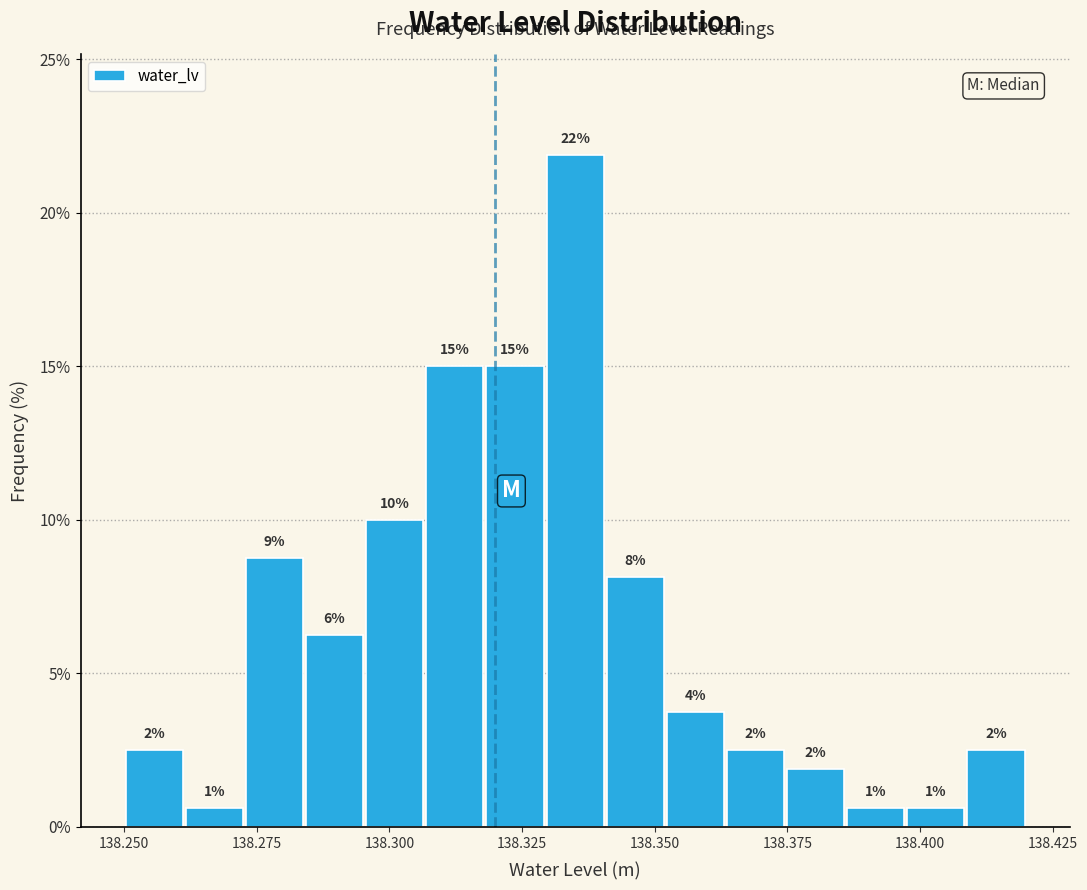

Around what value on the x-axis is the tallest bar? Give the approximate position of its centre, as read against the axis.

138.335